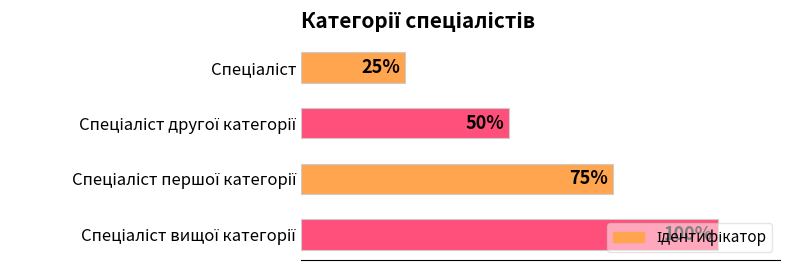

Does the chart contain any negative values?

No